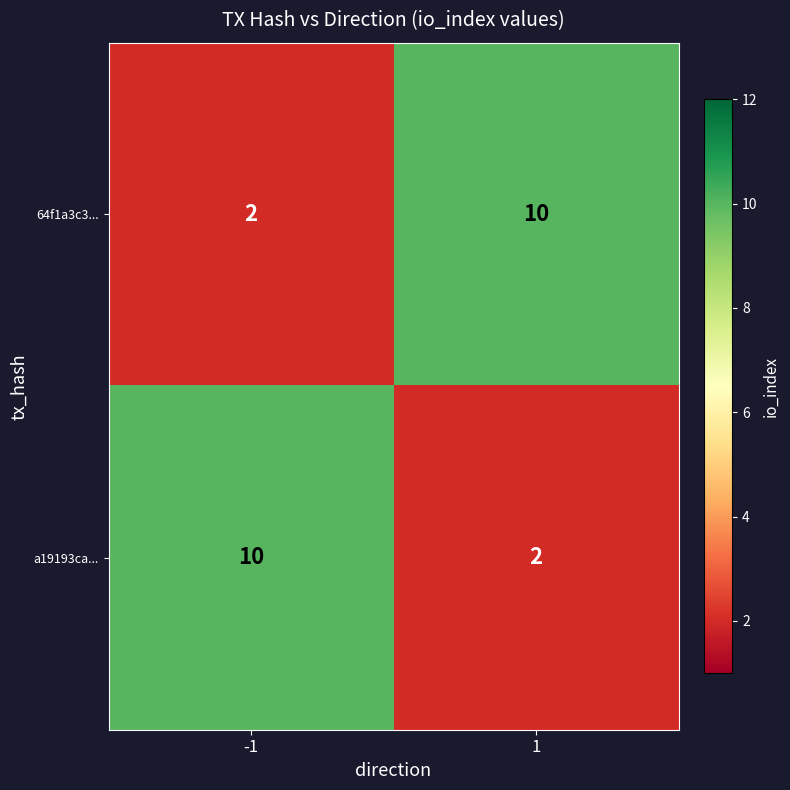

What is the total value across all series at -1?

12